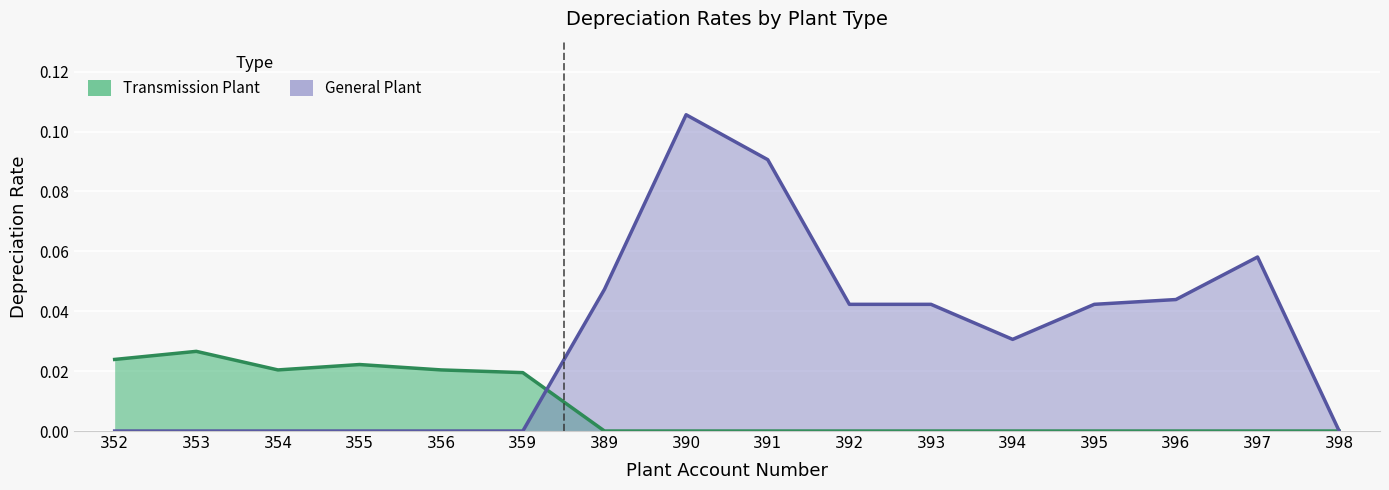

What is the maximum value shown in the chart?

0.1